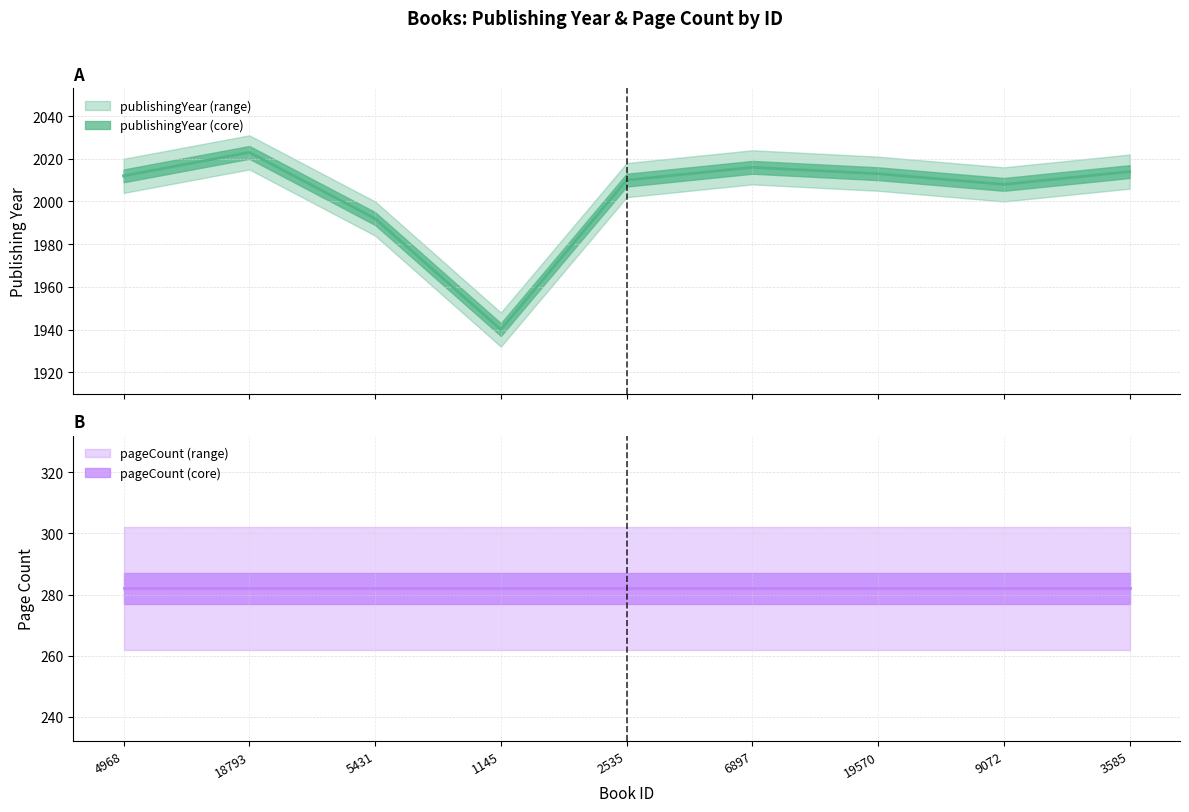

List the labels in order of value, smallest first.

1145, 5431, 9072, 2535, 4968, 19570, 3585, 6897, 18793